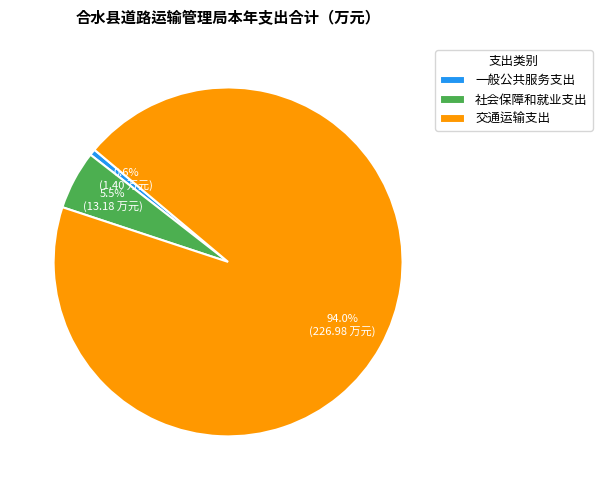

Is there any slice that represents more than half of the pie?

Yes